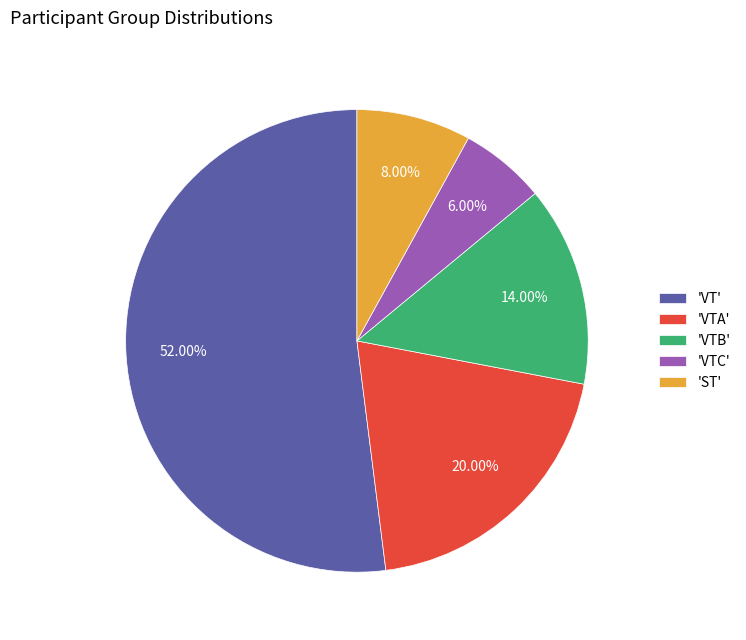

Approximately how many times larger is the value at 'ST' compared to 'VTA'?

0.4